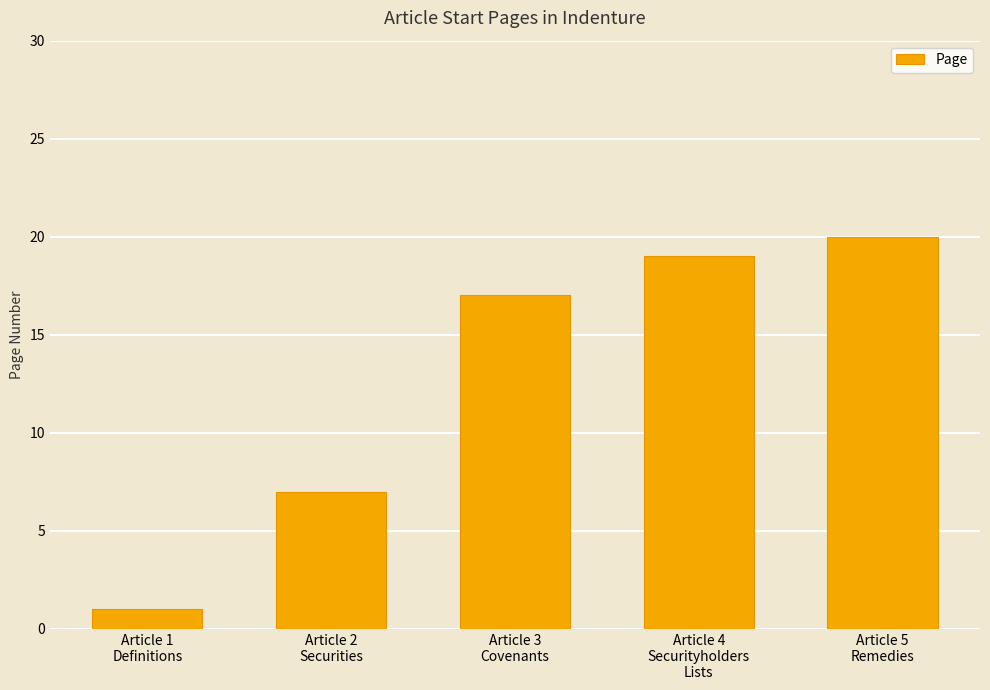

Which label corresponds to the largest value in the chart?

Article 5
Remedies